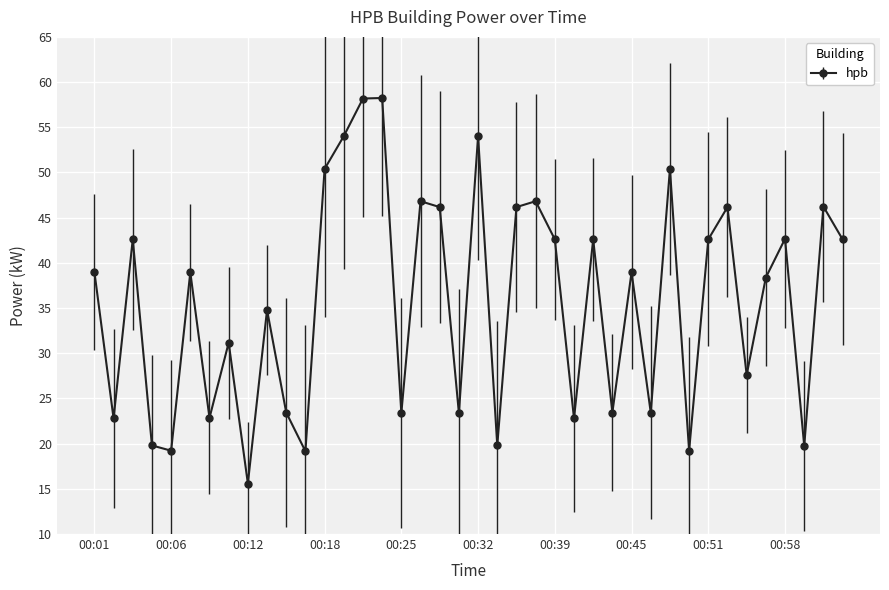

How many points are higher than both their immediate neighbors (excluding endpoints)?

14